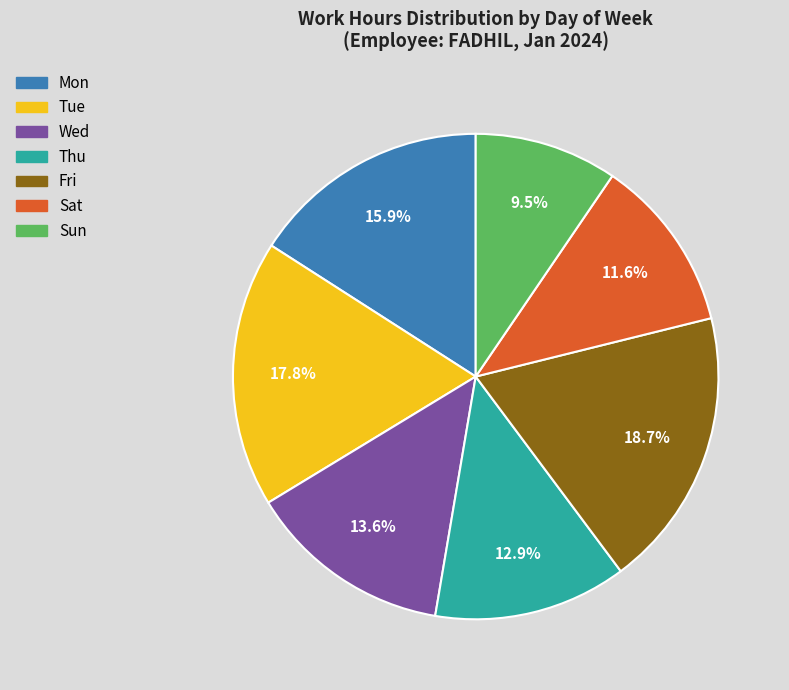

Is the sum of Wed and Mon greater than half?

No